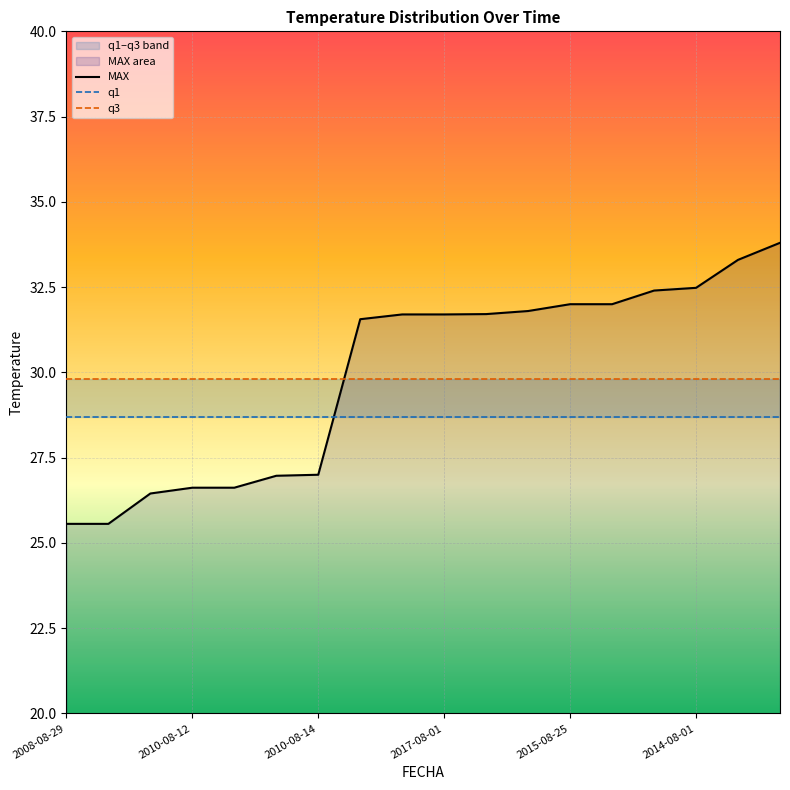

The value of q3 at 16 is 29.8. True or false?

True